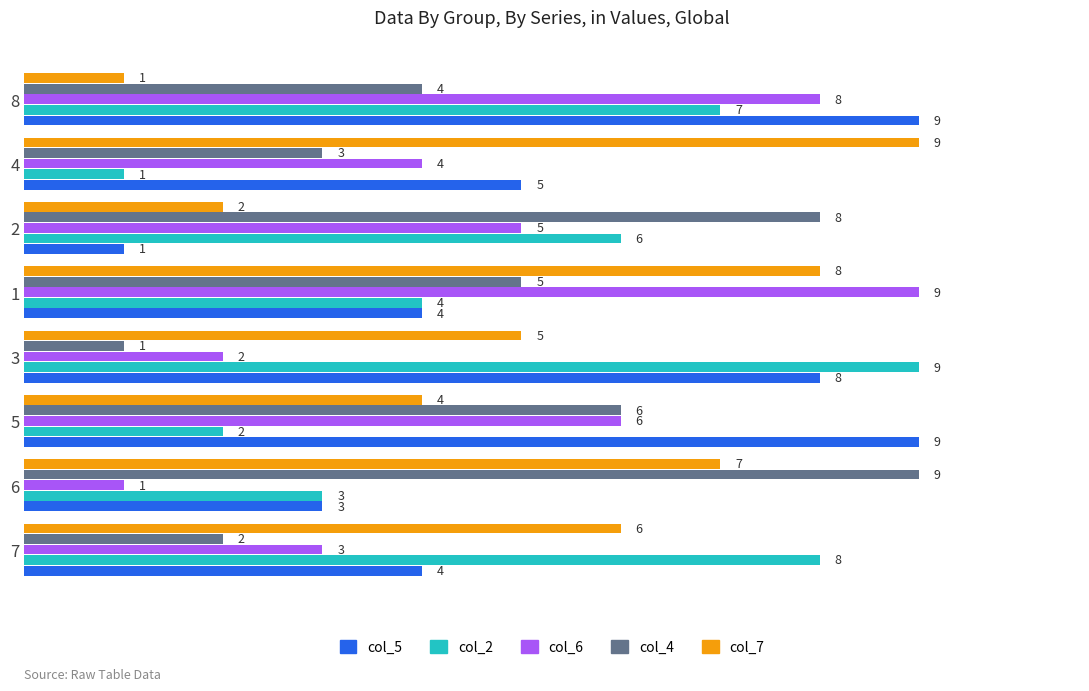

What is the average value of the col_7 series?

5